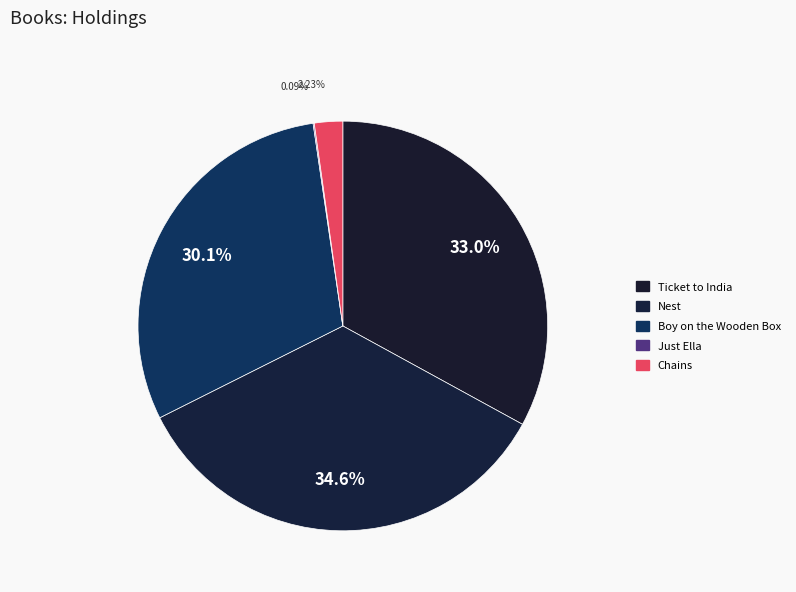

How many segments does this pie chart have?

5